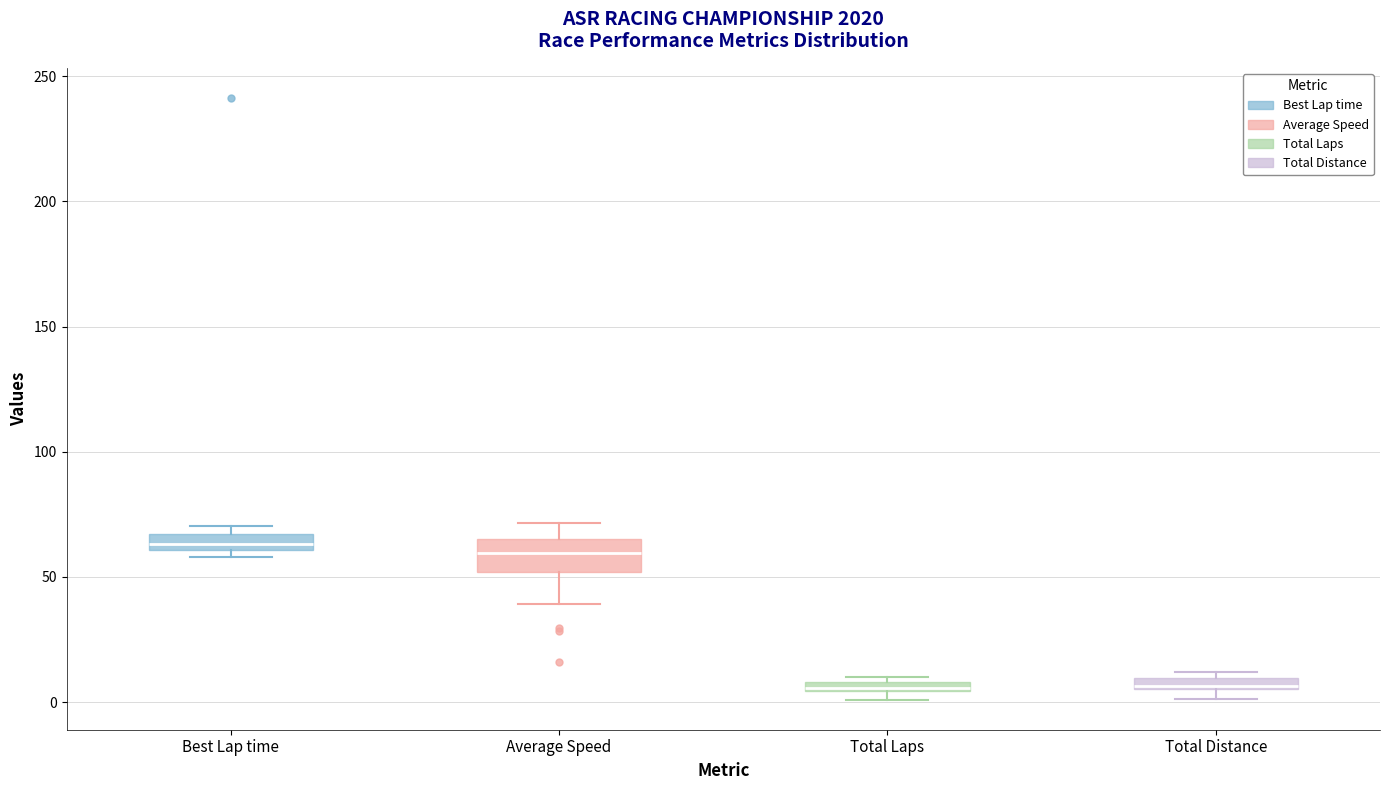

Where is the lower edge of the box for Total Laps on the y-axis? The values are not printed on the chart, so give them approximately, as read against the axis.

5